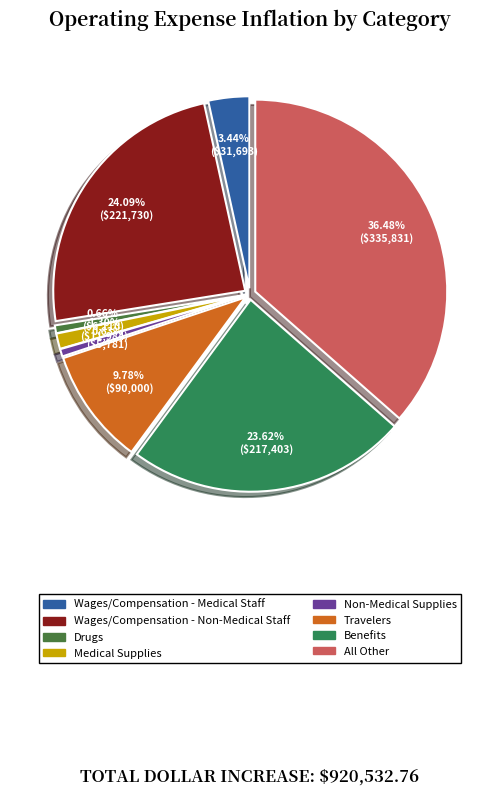

Rank the categories by value from lowest to highest.

Non-Medical Supplies, Drugs, Medical Supplies, Wages/Compensation - Medical Staff, Travelers, Benefits, Wages/Compensation - Non-Medical Staff, All Other